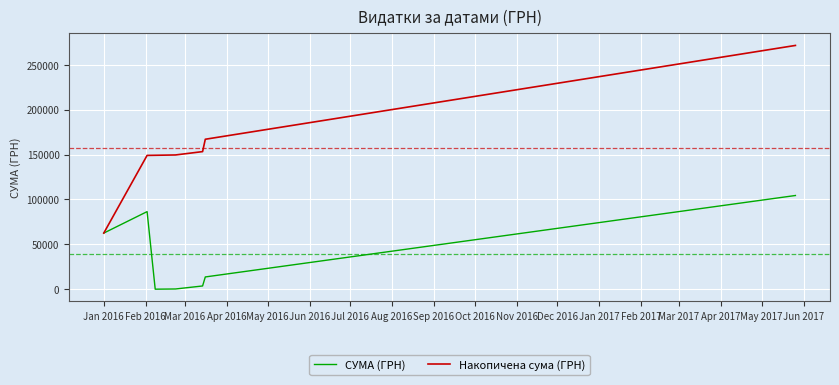

What is the minimum value for Накопичена сума (ГРН)?

62574.0